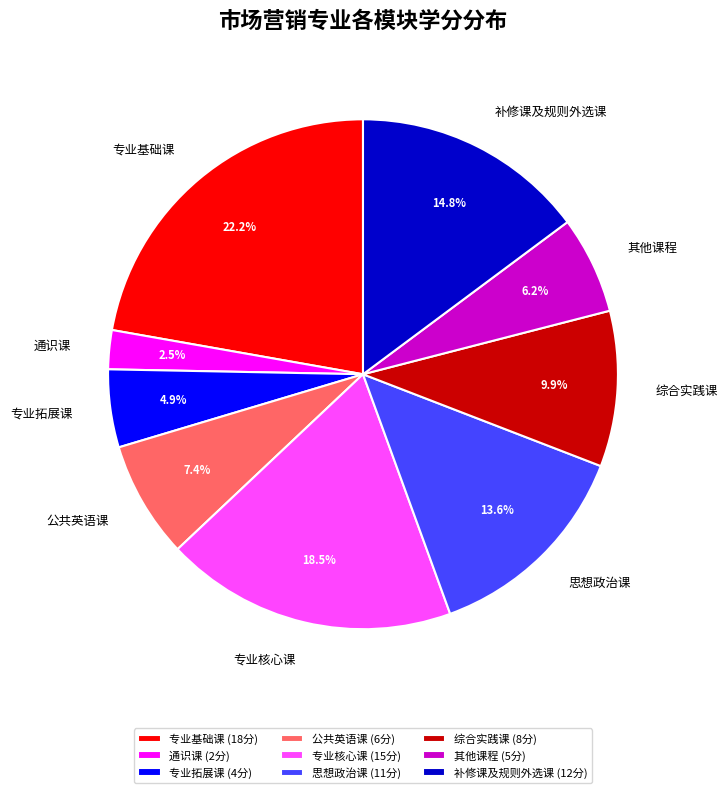

How many segments does this pie chart have?

9